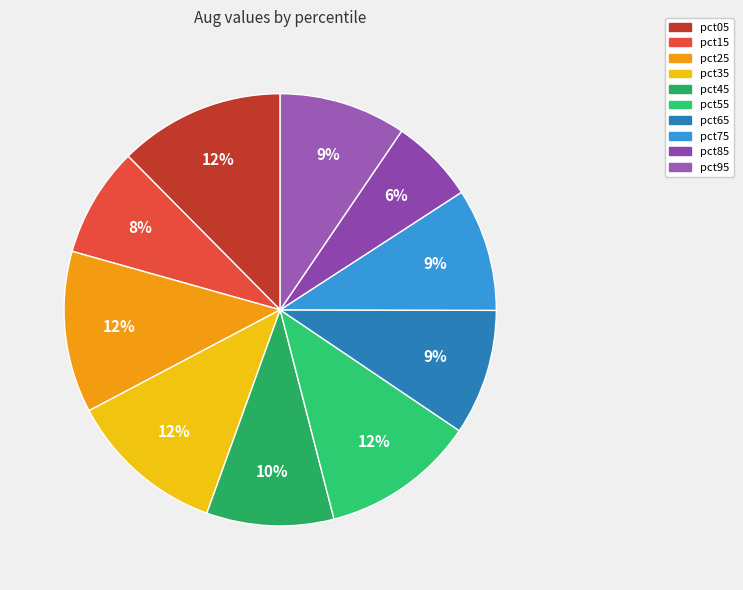

To the nearest percent, what percentage of the pie is pct95?

9%